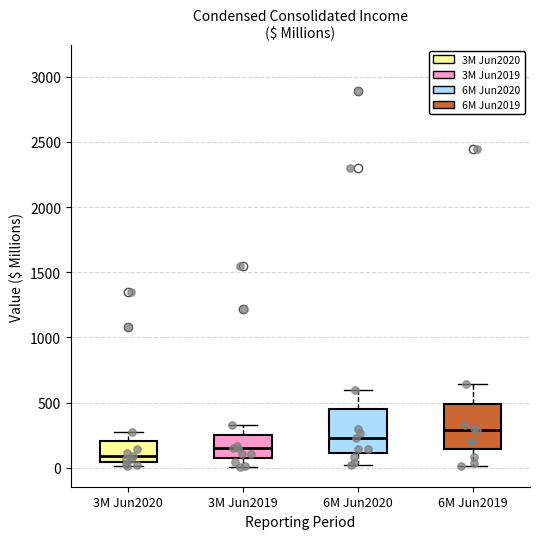

Which box's median line is the lowest?

3M Jun2020